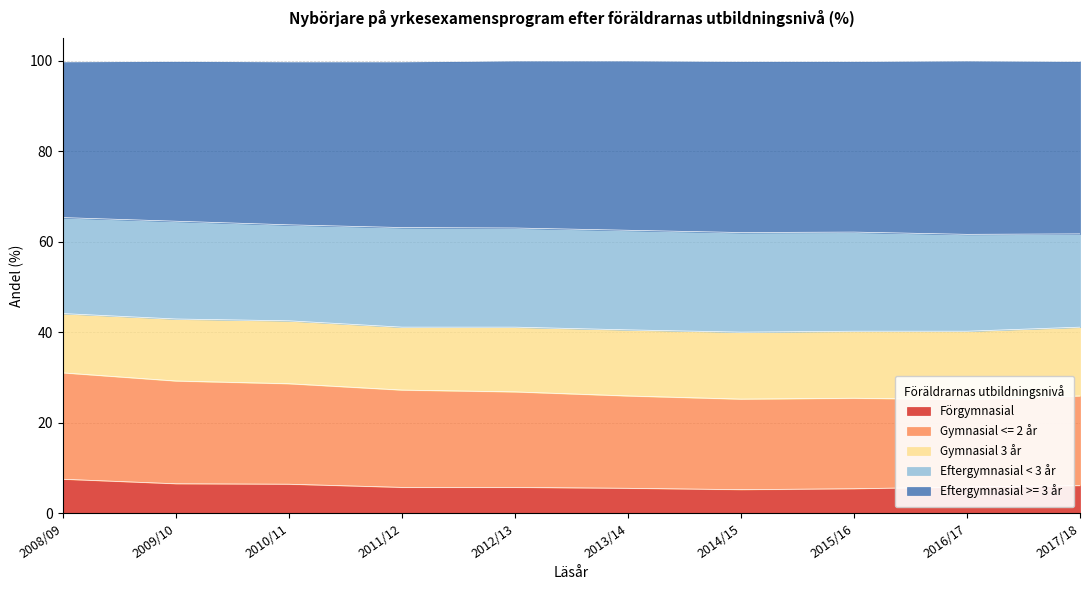

The Förgymnasial series shows 5.2 at 2014/15. True or false?

True